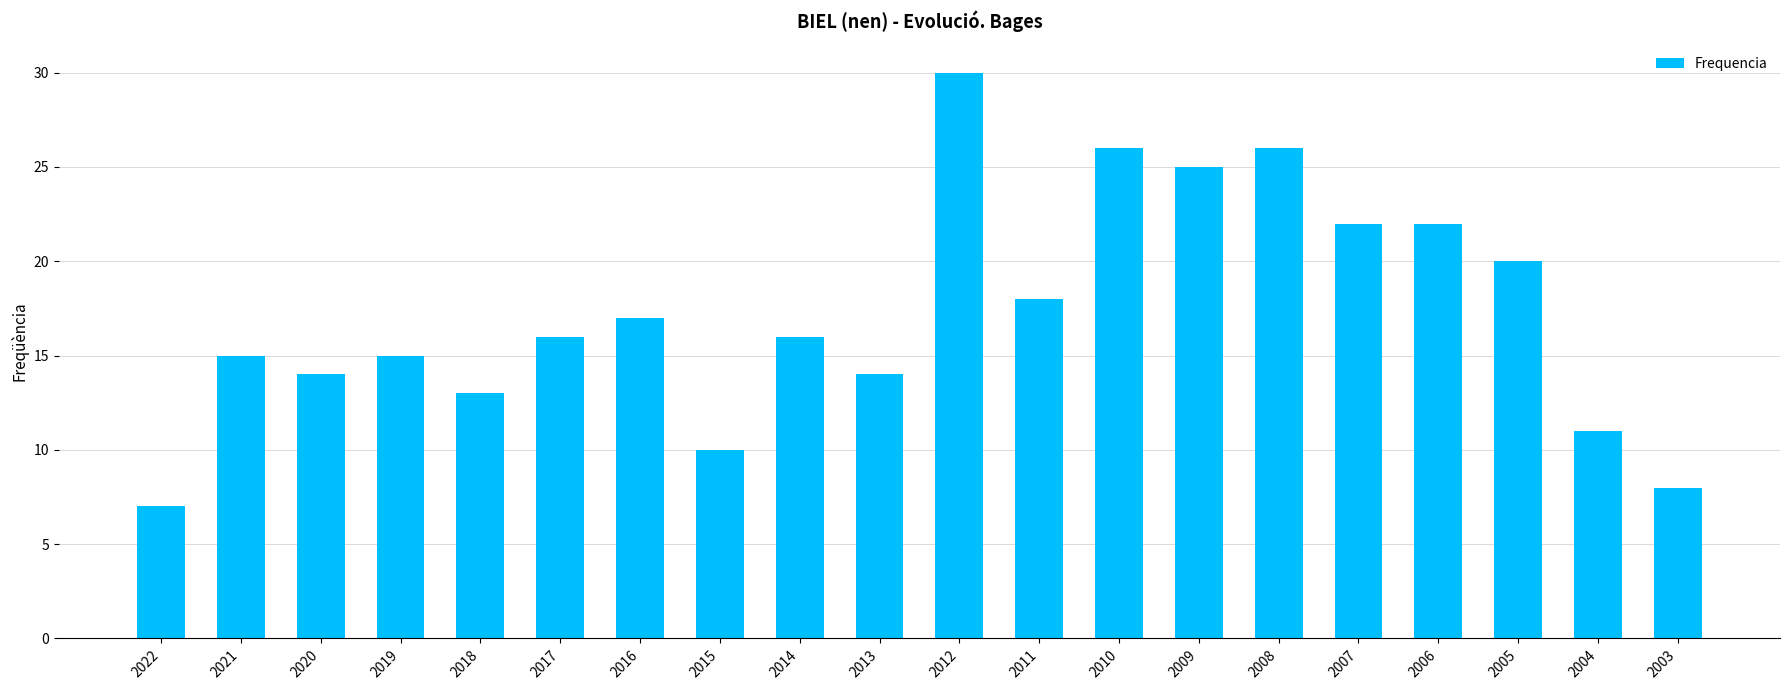

Which category has the highest value across all series?

2012